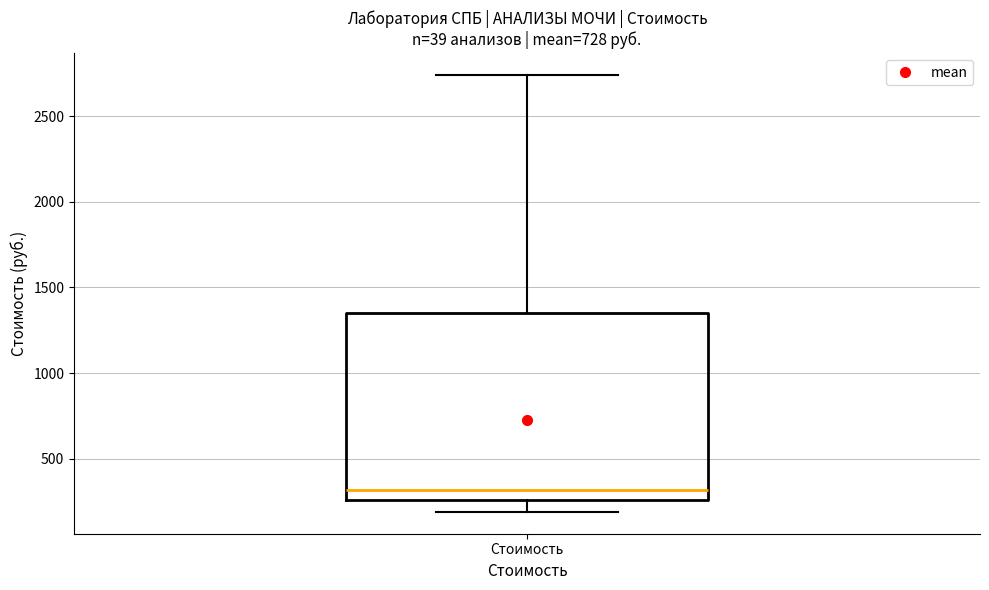

Transcribe this box plot: give where the median line is, the range the box spans, and where the two whiskers end, as read against the y-axis. The values are not printed on the chart, so give them approximately, as read against the axis.

median 300, box 250 to 1350, whiskers 200 to 2750